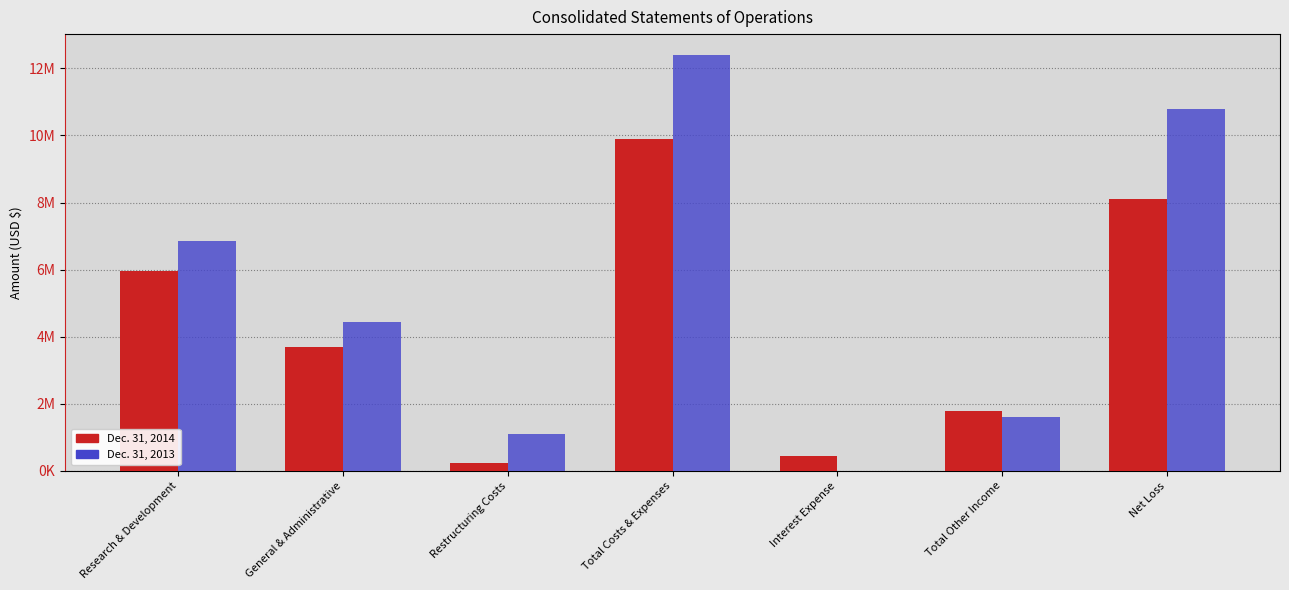

What are all the series names shown in the legend?

Dec. 31, 2014, Dec. 31, 2013